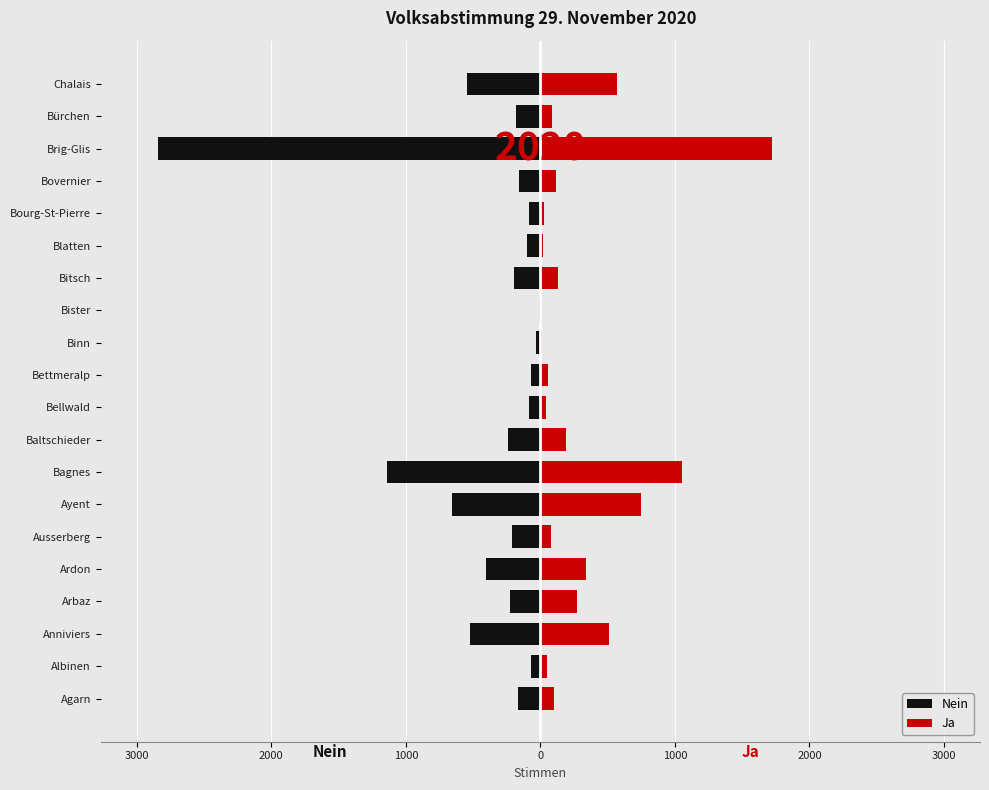

At Albinen, list the series in order from largest to smallest.

Ja, Nein